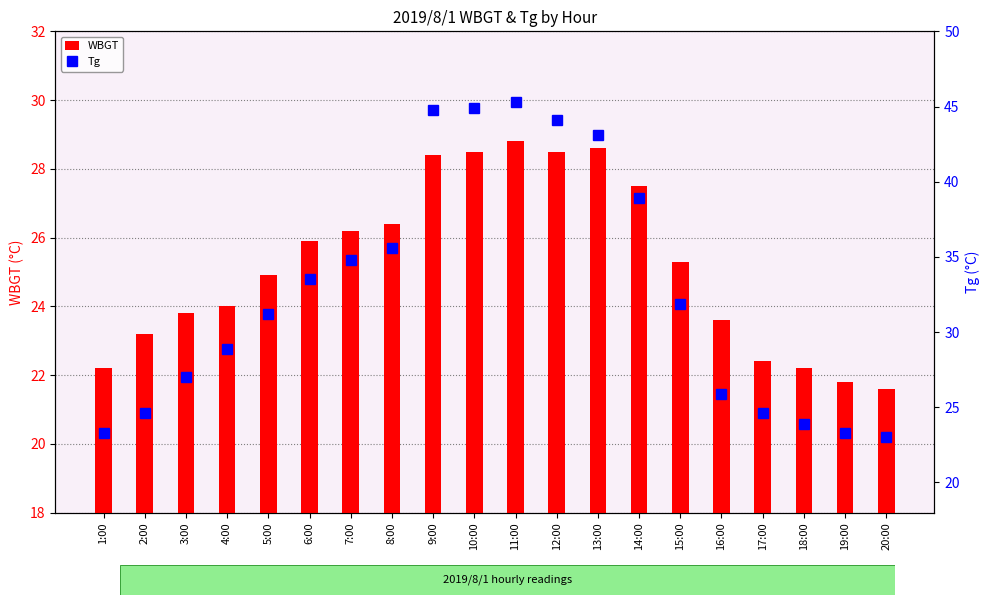

What is the maximum value for WBGT?

28.8